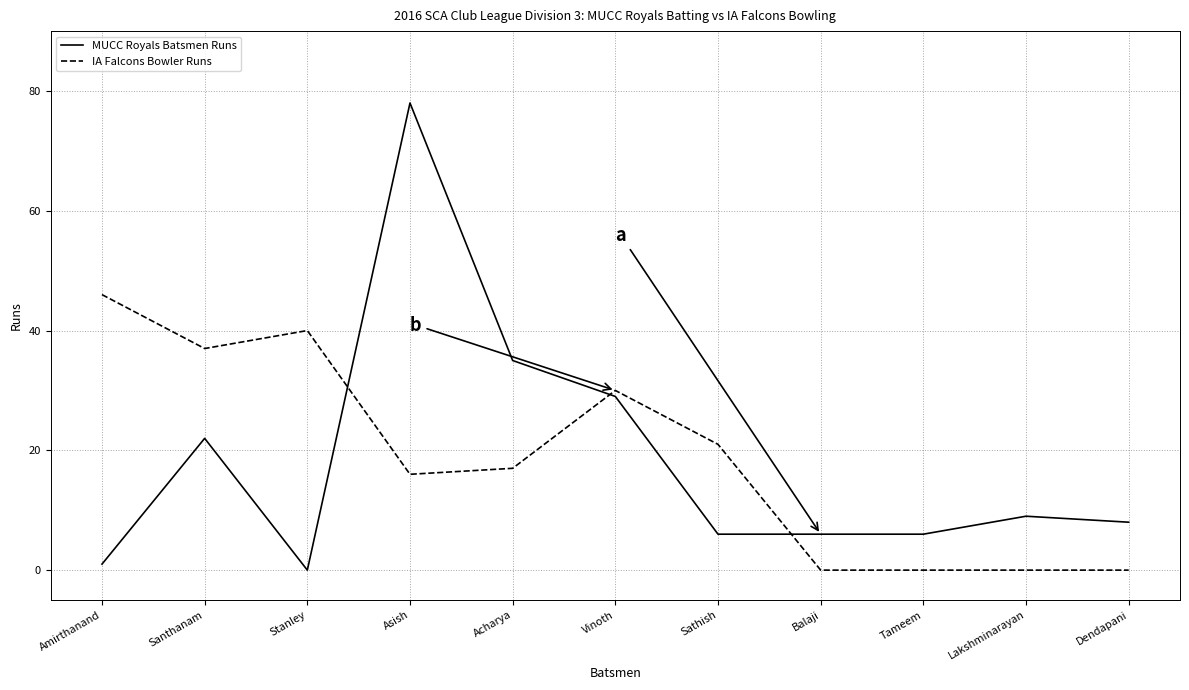

At which category is the sum across all series the highest?

Asish